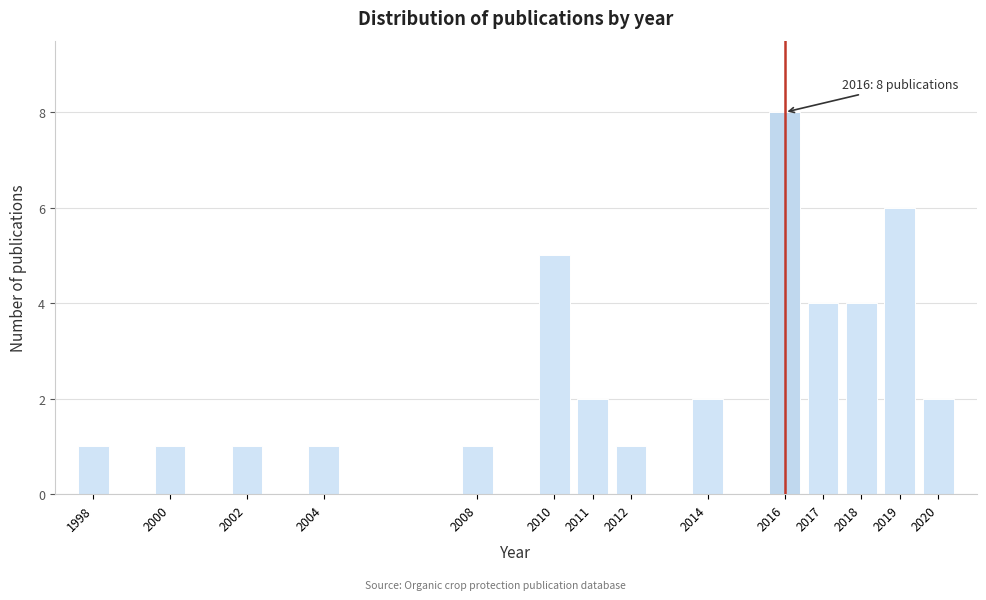

Which range on the x-axis has the tallest bar?

2015.5 to 2016.5